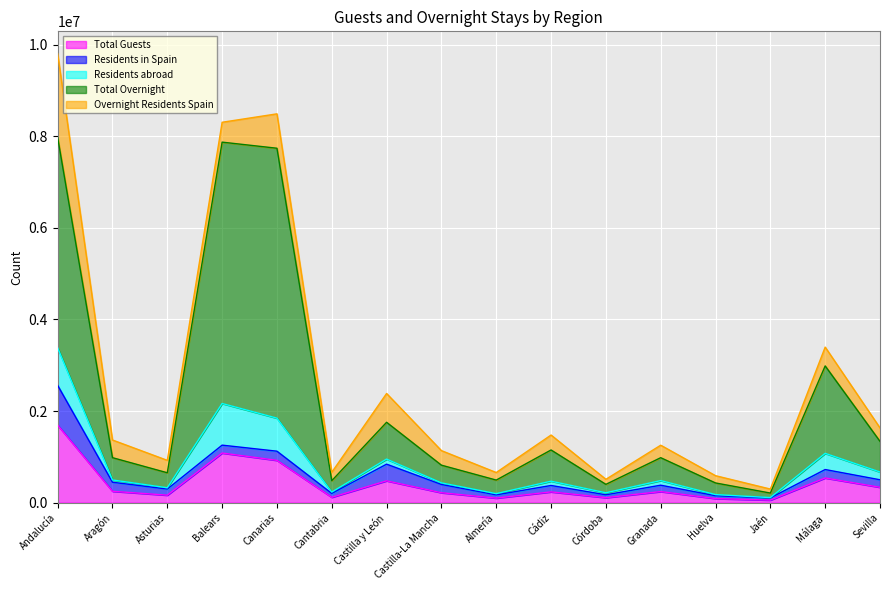

The value of Residents abroad at Castilla-La Mancha is 34885. True or false?

True